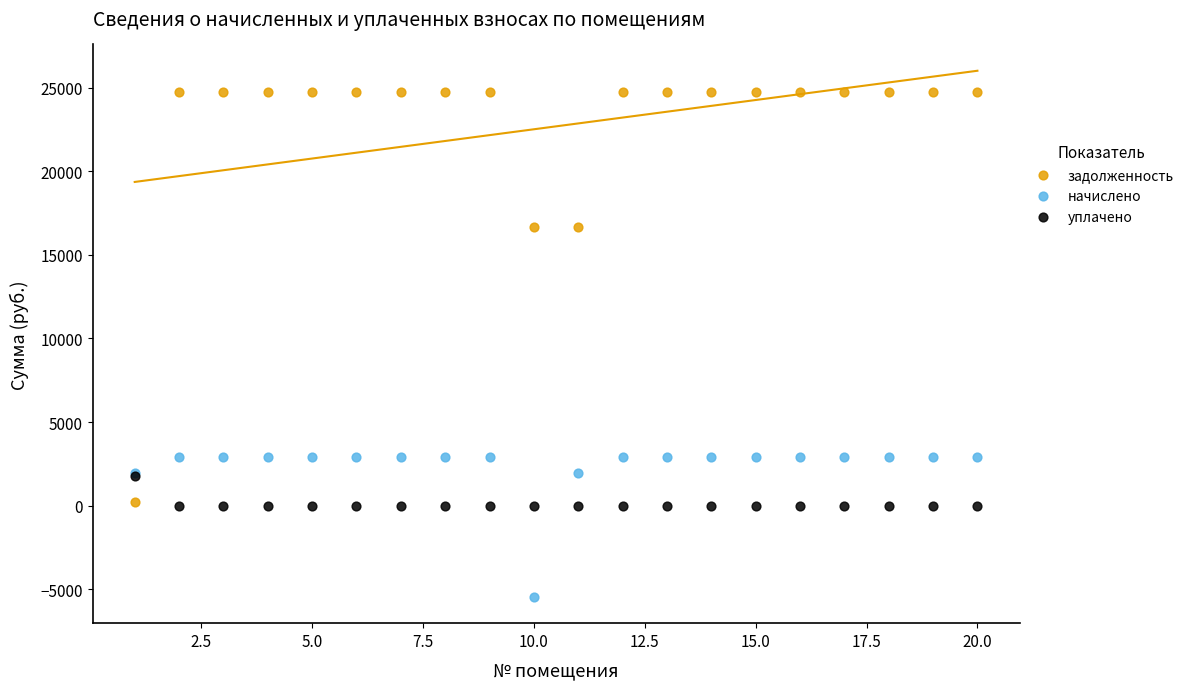

Which series contains the highest Y value?

задолженность